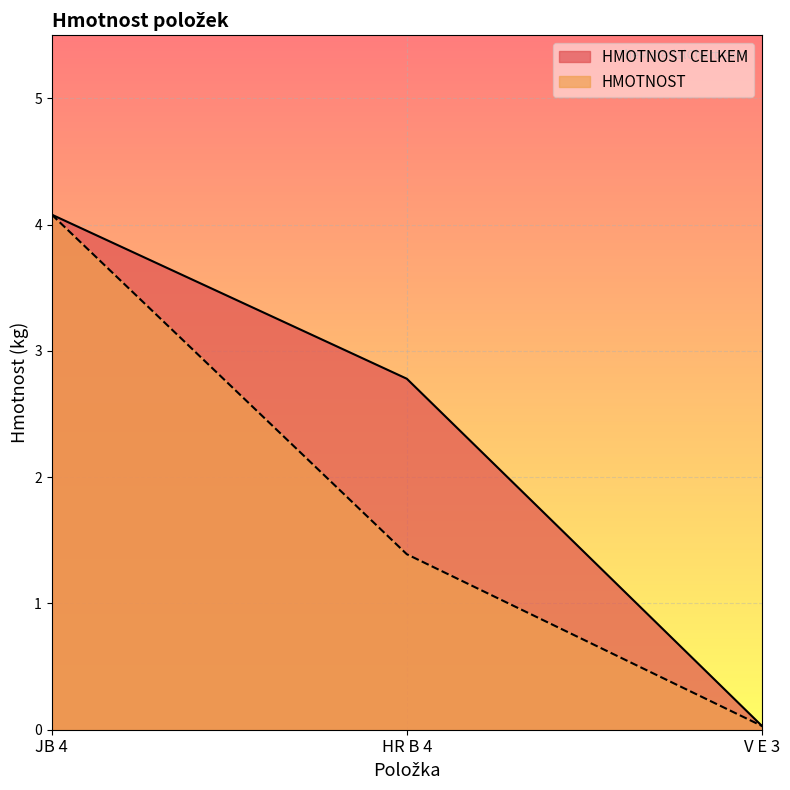

Rank the categories by HMOTNOST value from highest to lowest.

JB 4, HR B 4, V E 3